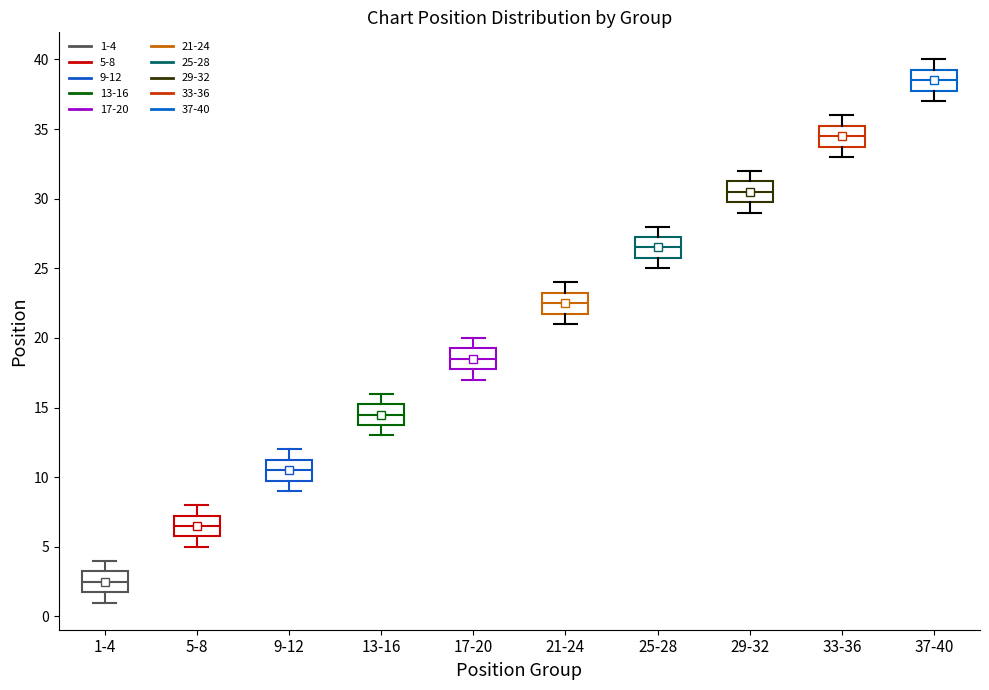

Reading left to right, read every box against the y-axis: the position of its median line, the range the box covers, and the ends of its whiskers. The values are not printed on the chart, so give them approximately, as read against the axis.

1-4: median 2.5, box 2.0 to 3.5, whiskers 1.0 to 4.0
5-8: median 6.5, box 6.0 to 7.5, whiskers 5.0 to 8.0
9-12: median 10.5, box 10.0 to 11.5, whiskers 9.0 to 12.0
13-16: median 14.5, box 14.0 to 15.5, whiskers 13.0 to 16.0
17-20: median 18.5, box 18.0 to 19.5, whiskers 17.0 to 20.0
21-24: median 22.5, box 22.0 to 23.5, whiskers 21.0 to 24.0
25-28: median 26.5, box 26.0 to 27.5, whiskers 25.0 to 28.0
29-32: median 30.5, box 30.0 to 31.5, whiskers 29.0 to 32.0
33-36: median 34.5, box 34.0 to 35.5, whiskers 33.0 to 36.0
37-40: median 38.5, box 38.0 to 39.5, whiskers 37.0 to 40.0